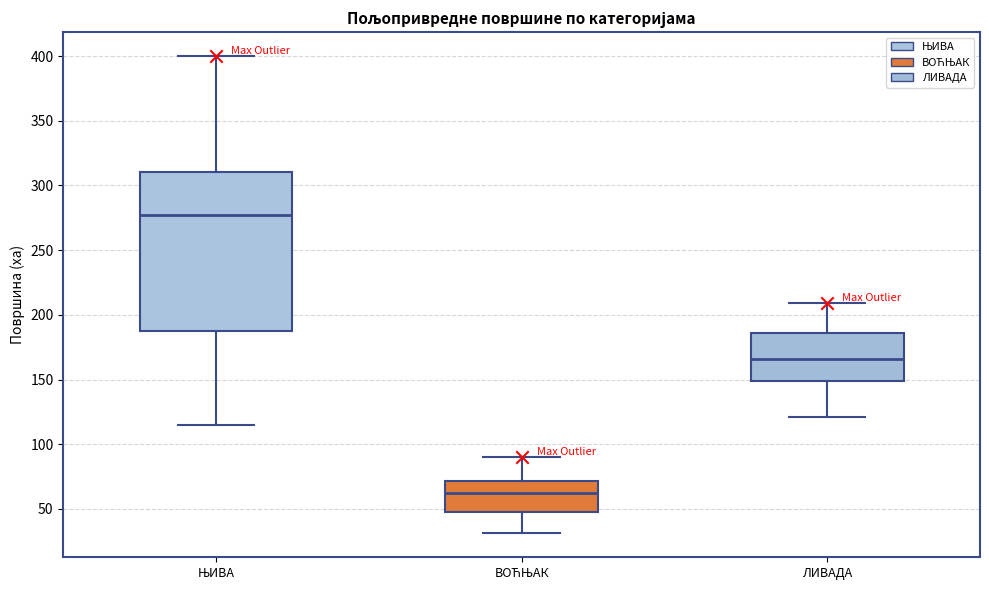

Comparing the boxes themselves (not the whiskers), which one is the tallest?

ЊИВА